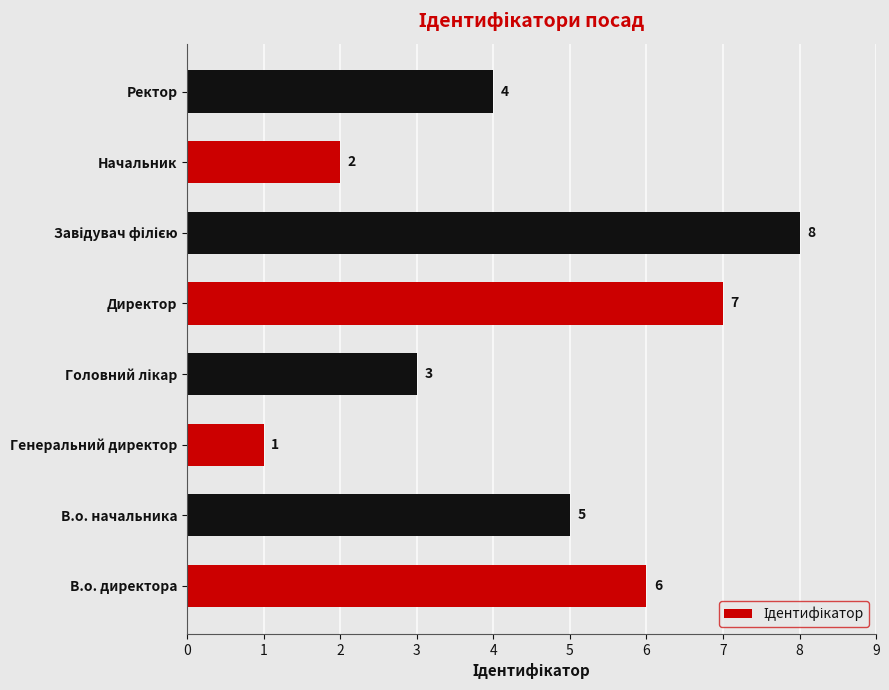

The value at Директор is 5. True or false?

False